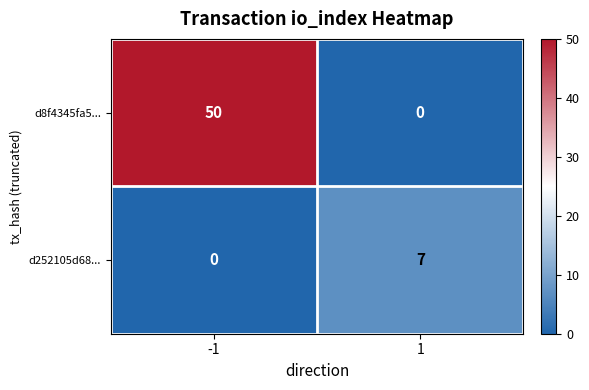

What is the average value of the d8f4345fa5... series?

25